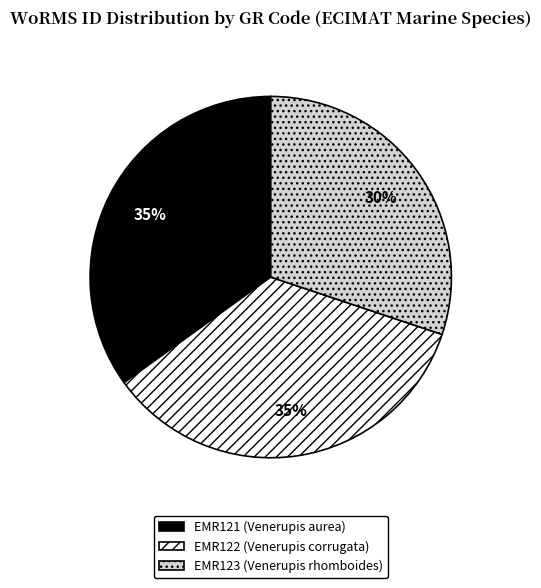

To the nearest percent, what portion does EMR122 represent?

35%